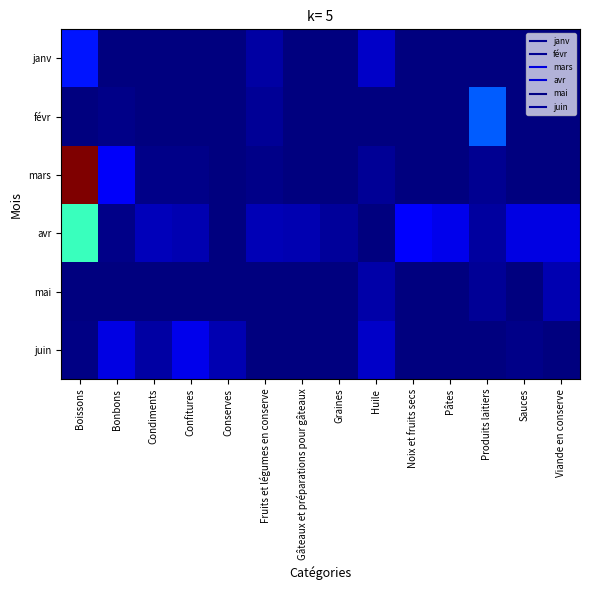

Which has a higher value, Fruits et légumes en conserve or Condiments?

Fruits et légumes en conserve